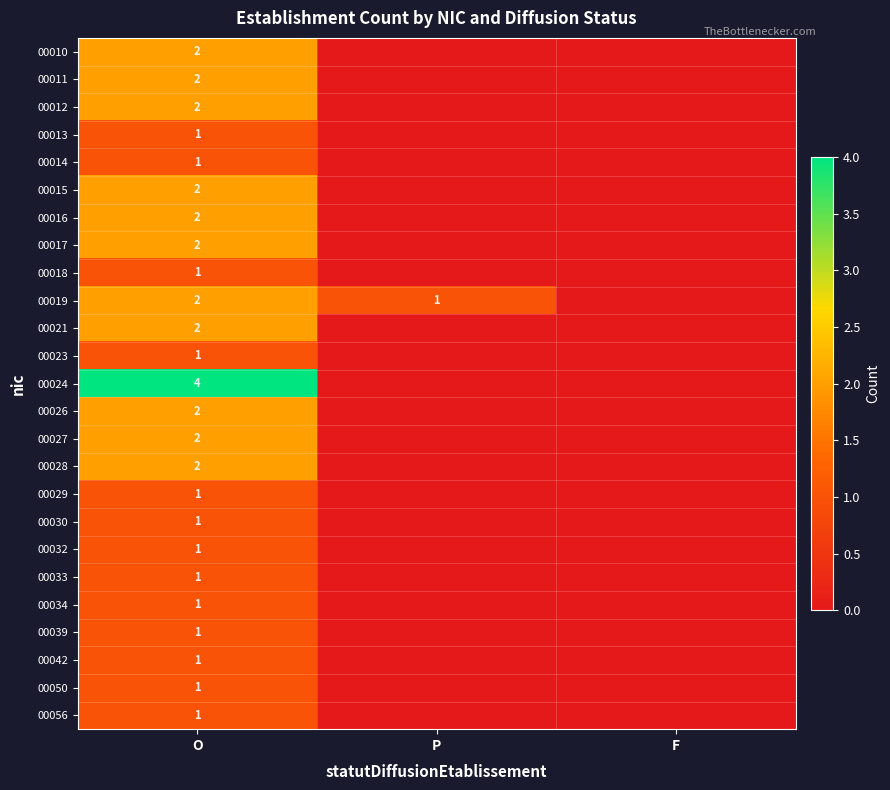

True or false: 00030 has a value of 1 at O.

True